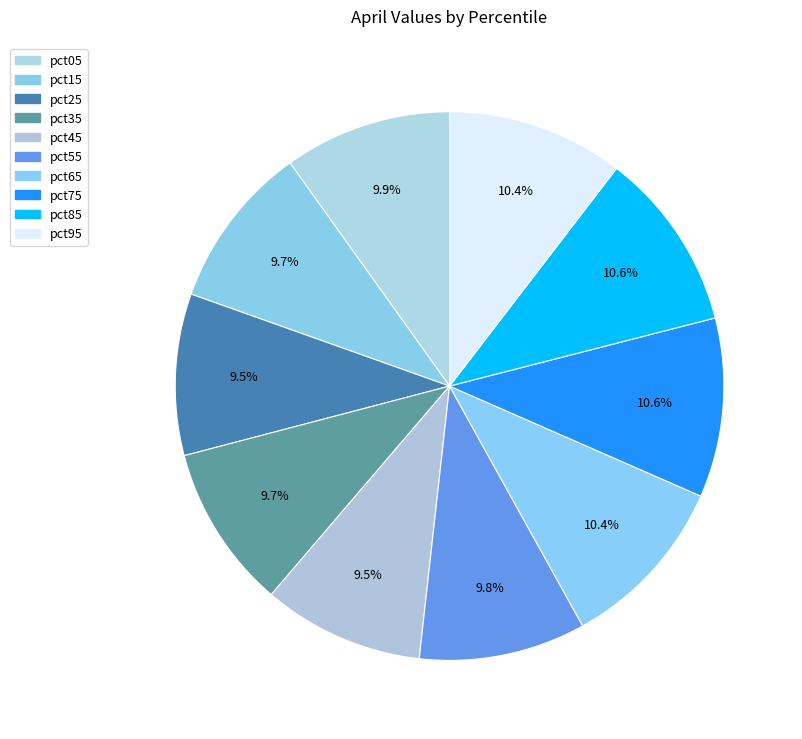

Count the number of slices in the pie.

10